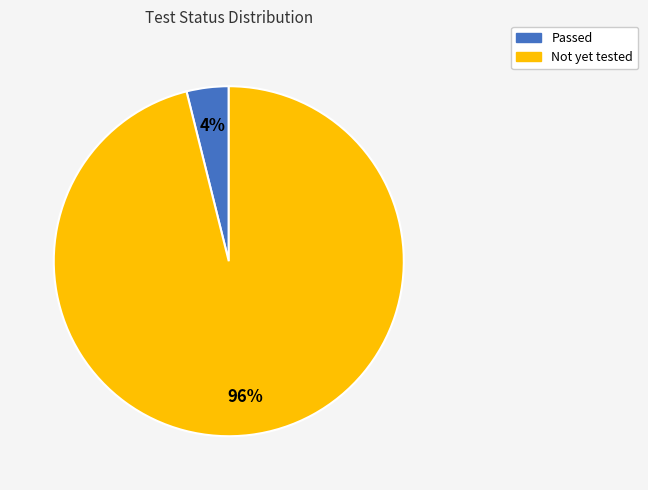

Rank the categories by value from highest to lowest.

Not yet tested, Passed